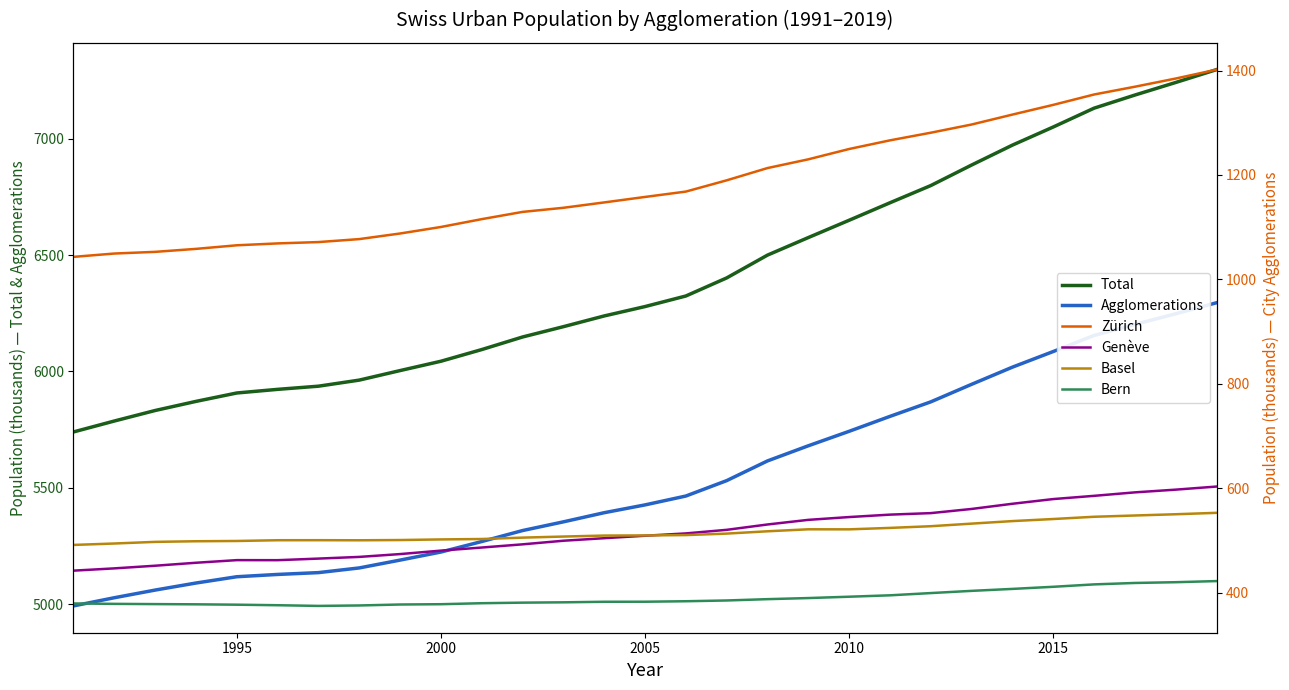

Is it true that Agglomerations equals 8387.3 at 1995?

False